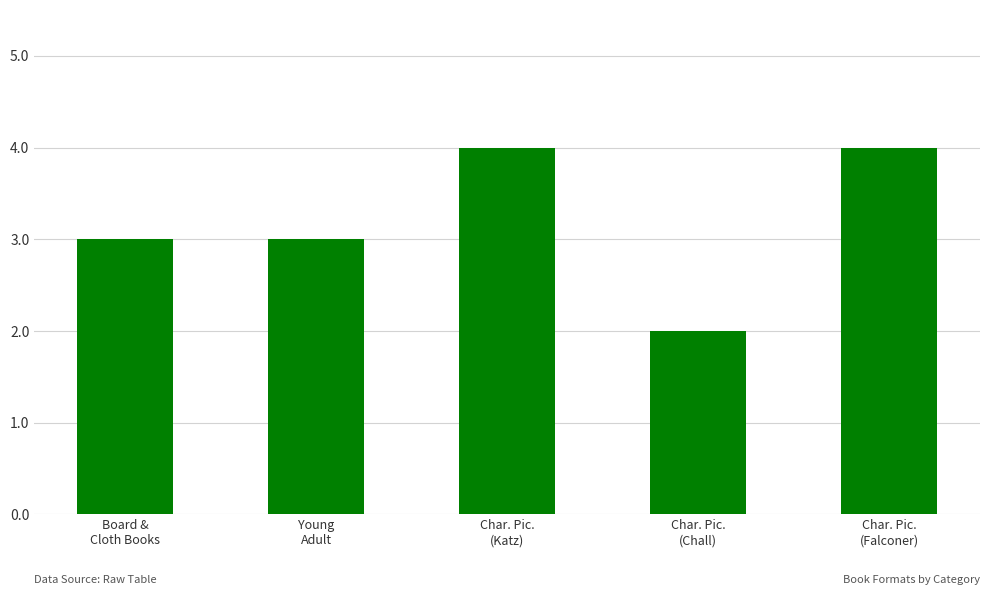

What is the change in value from Board &
Cloth Books to Char. Pic.
(Katz)?

+1